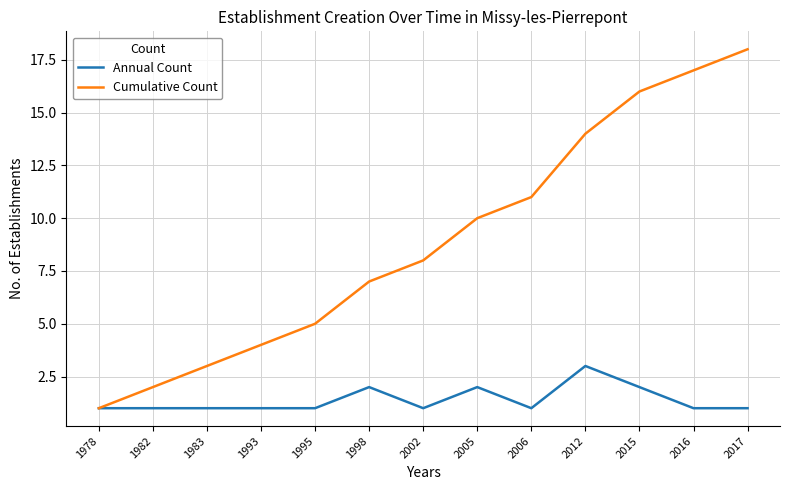

How many lines are shown in the chart?

2